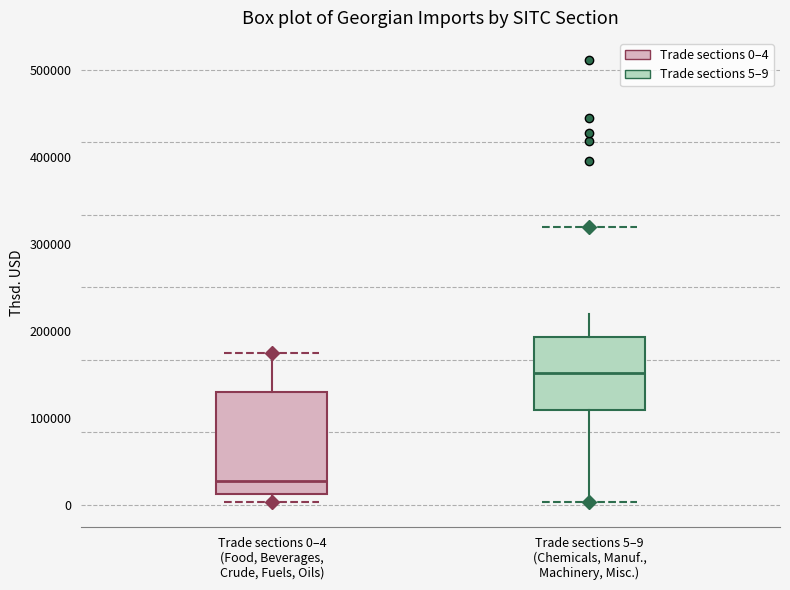

Reading left to right, read every box against the y-axis: the position of its median line, the range the box covers, and the ends of its whiskers. The values are not printed on the chart, so give them approximately, as read against the axis.

Trade sections 0–4 (Food, Beverages, Crude, Fuels, Oils): median 30000, box 10000 to 130000, whiskers 0 to 170000
Trade sections 5–9 (Chemicals, Manuf., Machinery, Misc.): median 150000, box 110000 to 190000, whiskers 0 to 220000